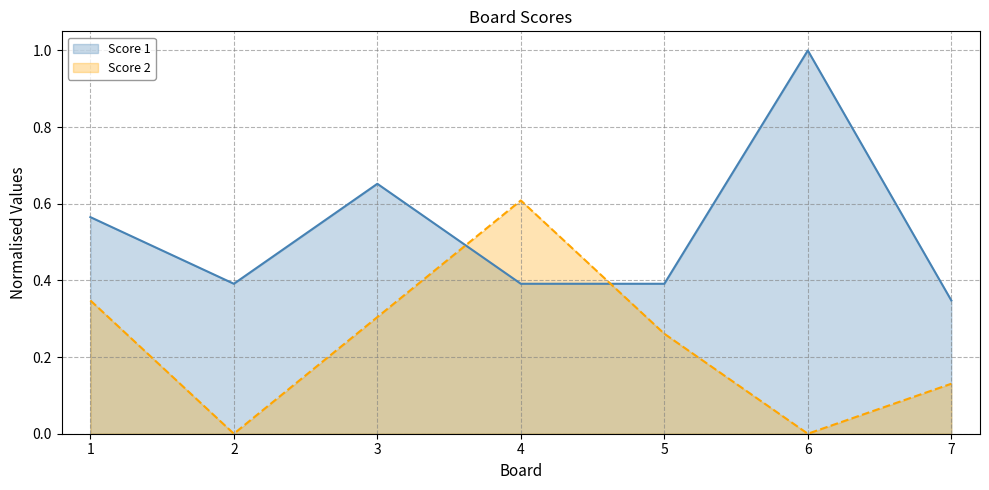

What is the approximate value of Score 1 at 2?

0.4